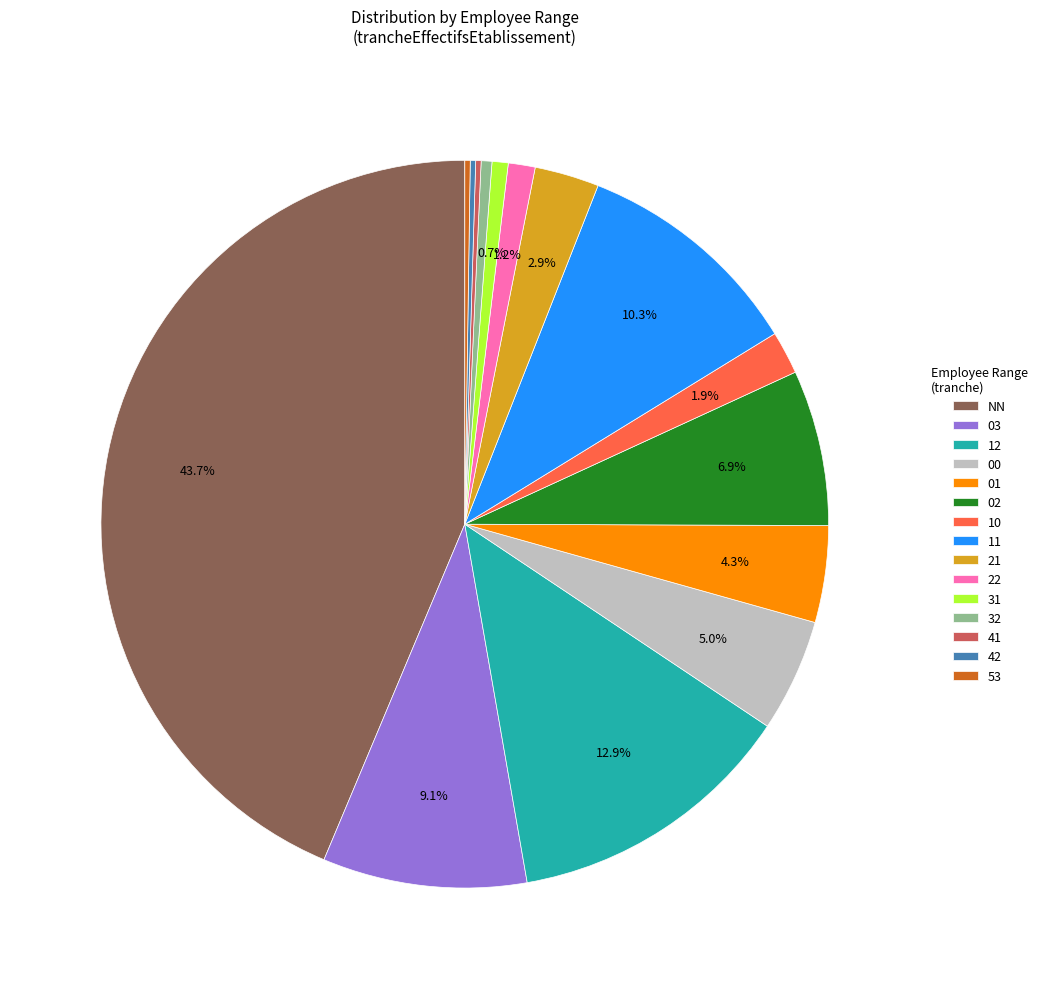

Which slice is the largest?

NN